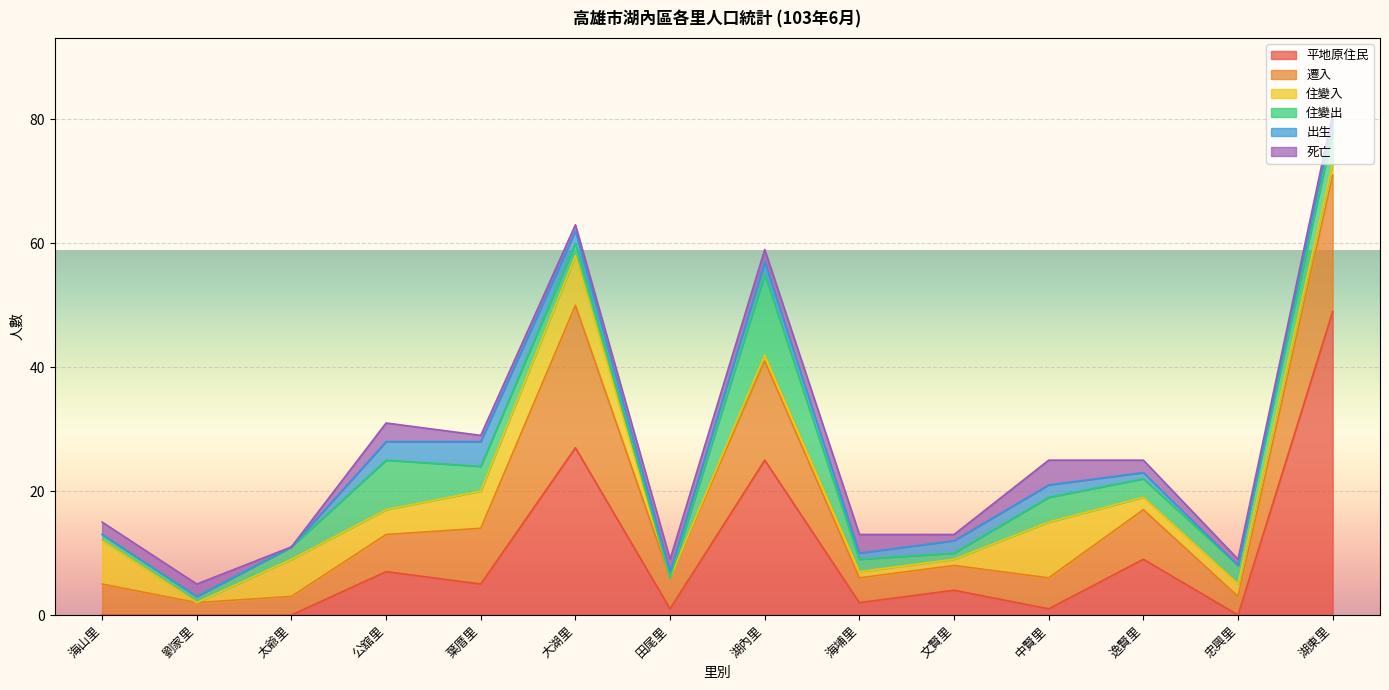

The 死亡 series shows 4 at 中賢里. True or false?

True